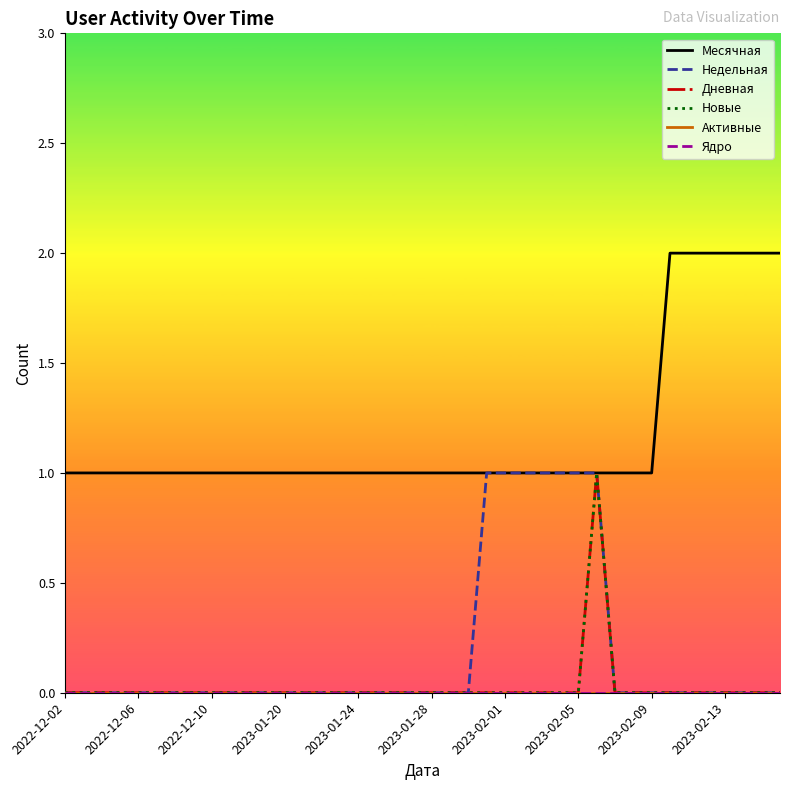

Rank the series by their maximum value, from highest to lowest.

Месячная, Недельная, Дневная, Новые, Активные, Ядро